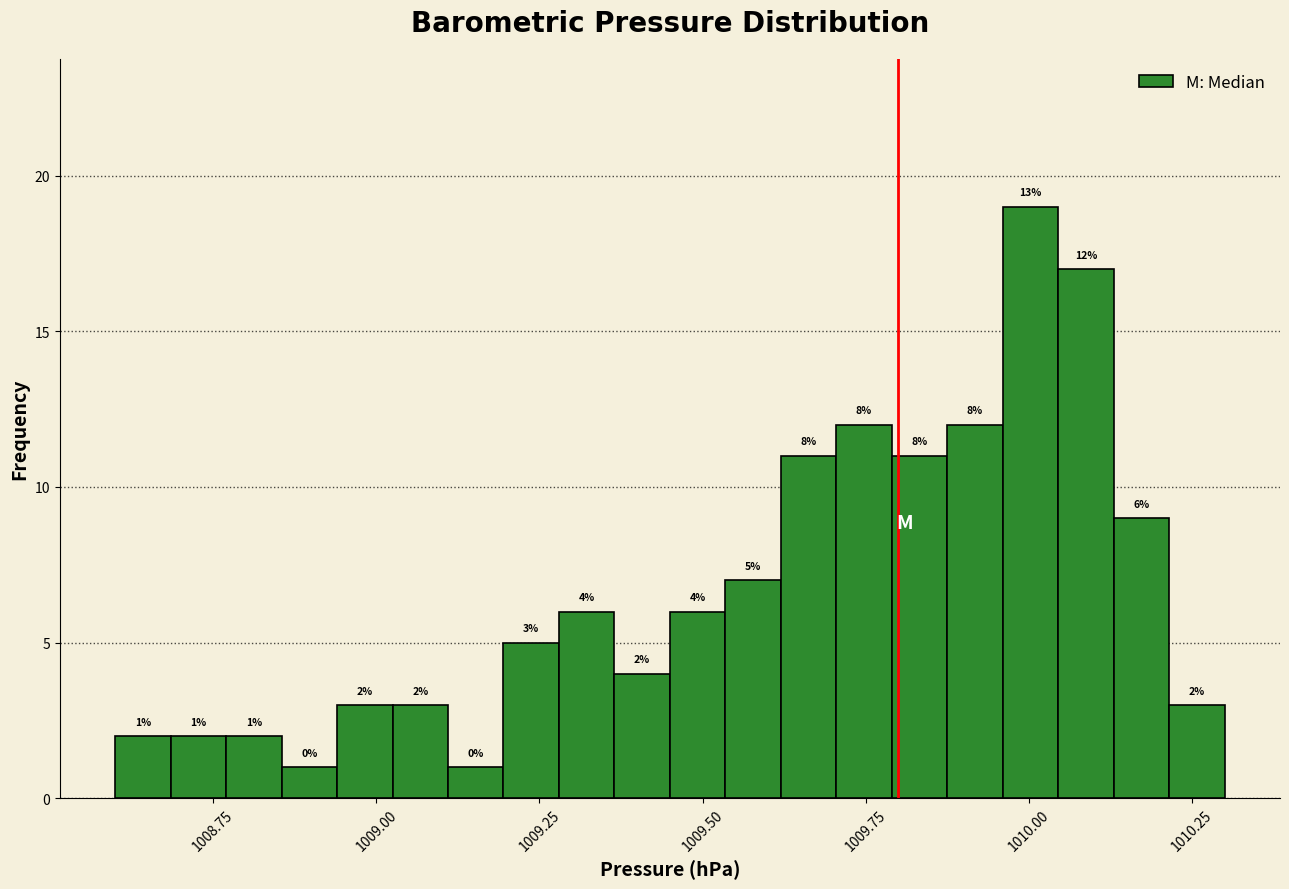

Around what value on the x-axis is the tallest bar? Give the approximate position of its centre, as read against the axis.

1010.00